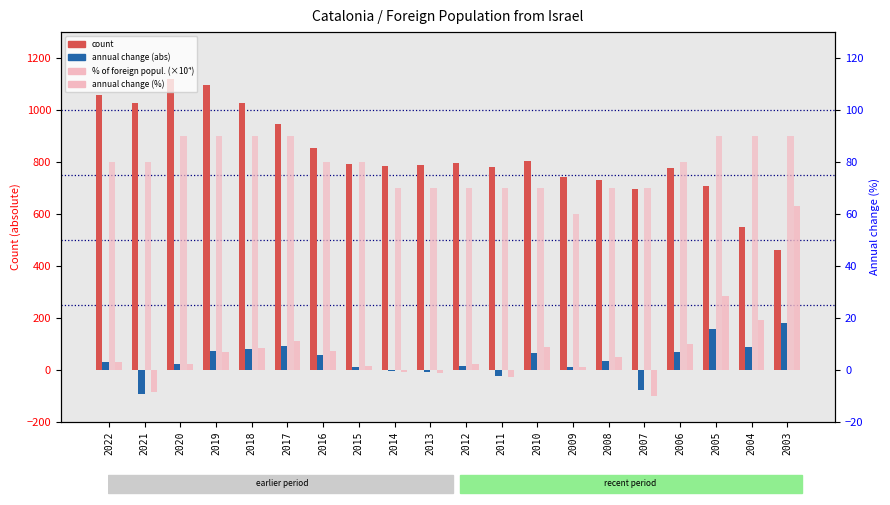

At which label does % of foreign popul. (×10⁴) first exceed 800?

2020